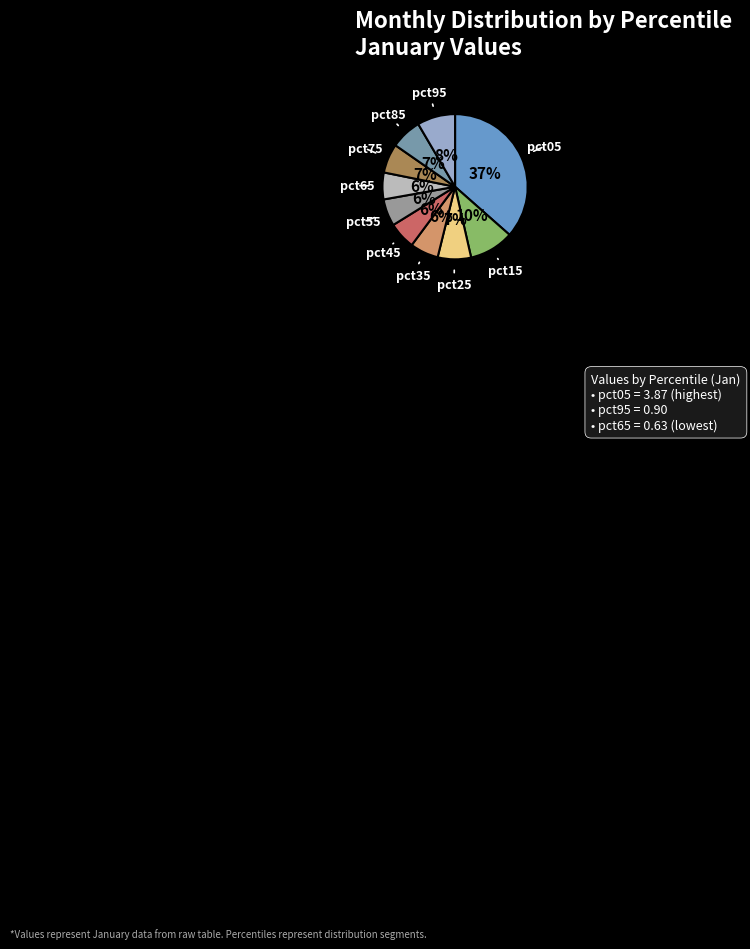

Which category has the biggest portion of the pie?

pct05